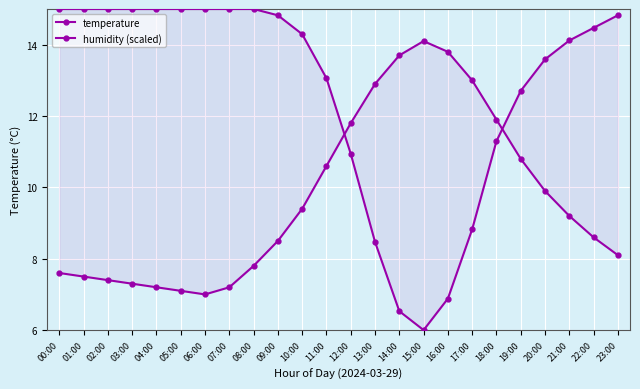

What are all the series names shown in the legend?

temperature, humidity (scaled)